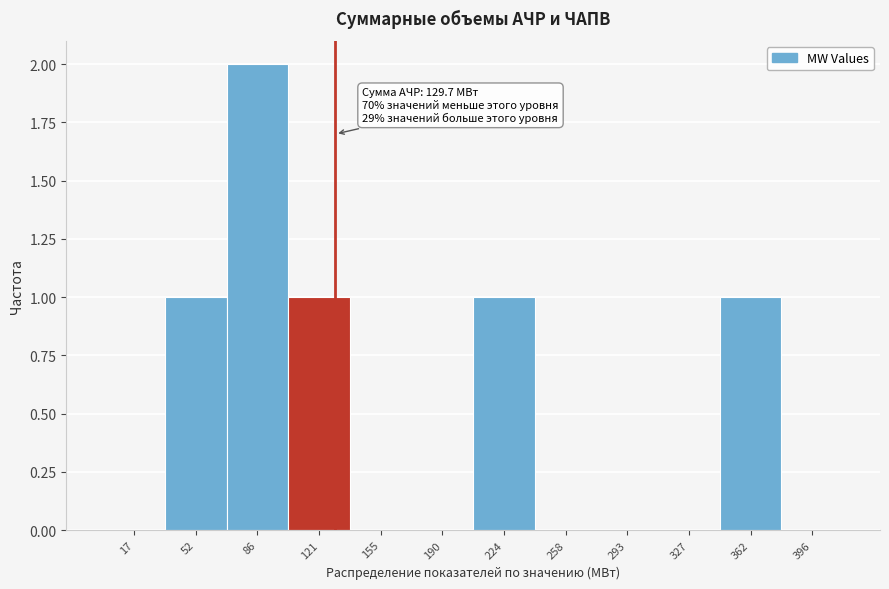

Which range on the x-axis has the tallest bar?

70 to 105